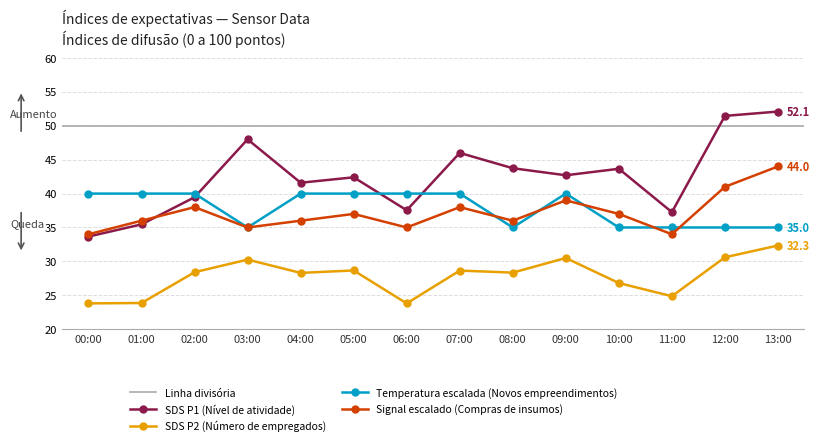

What is the highest value of the SDS_P2 series?

32.3